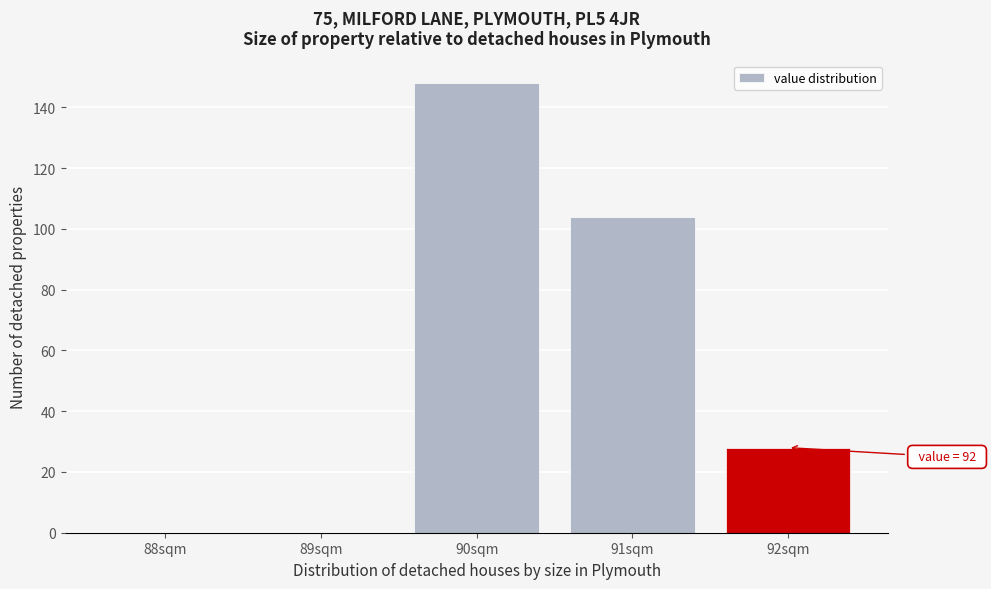

Reading left to right, list all the values displayed in this chart.

88sqm=0	89sqm=0	90sqm=148	91sqm=104	92sqm=28